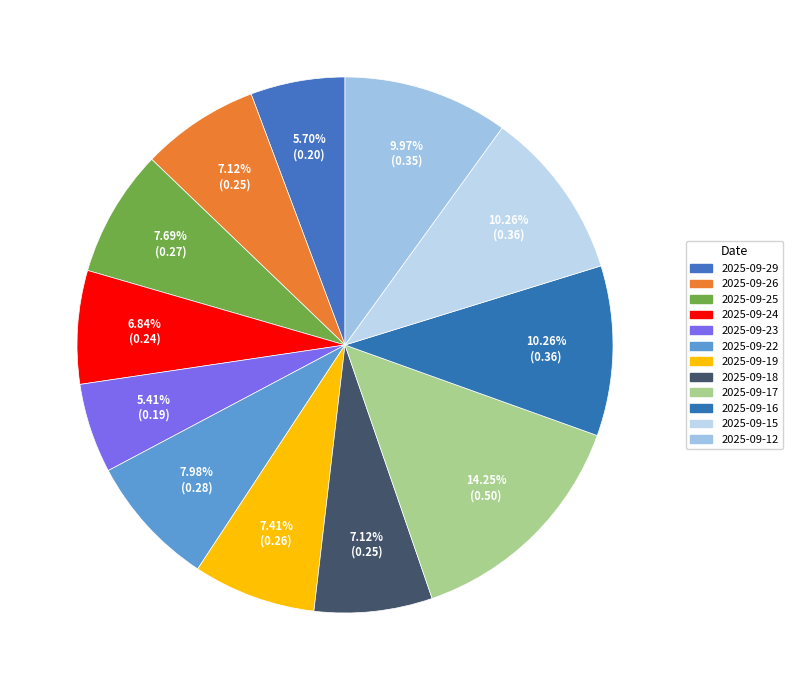

How many segments does this pie chart have?

12